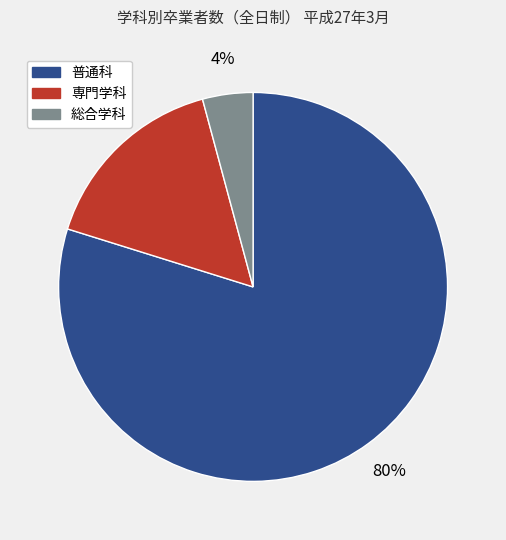

Between 専門学科 and 総合学科, which is larger?

専門学科